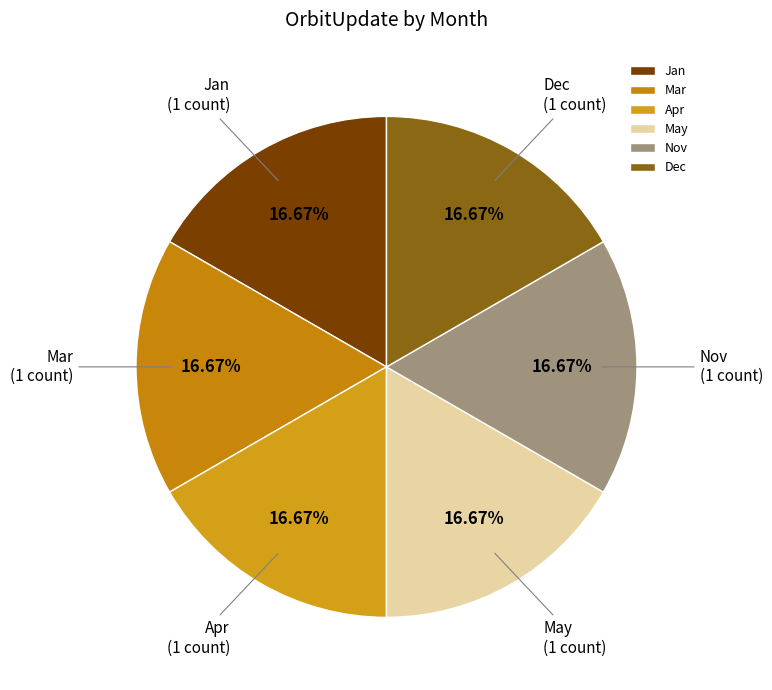

What is the ratio of the value at Nov to the value at Dec?

1.0